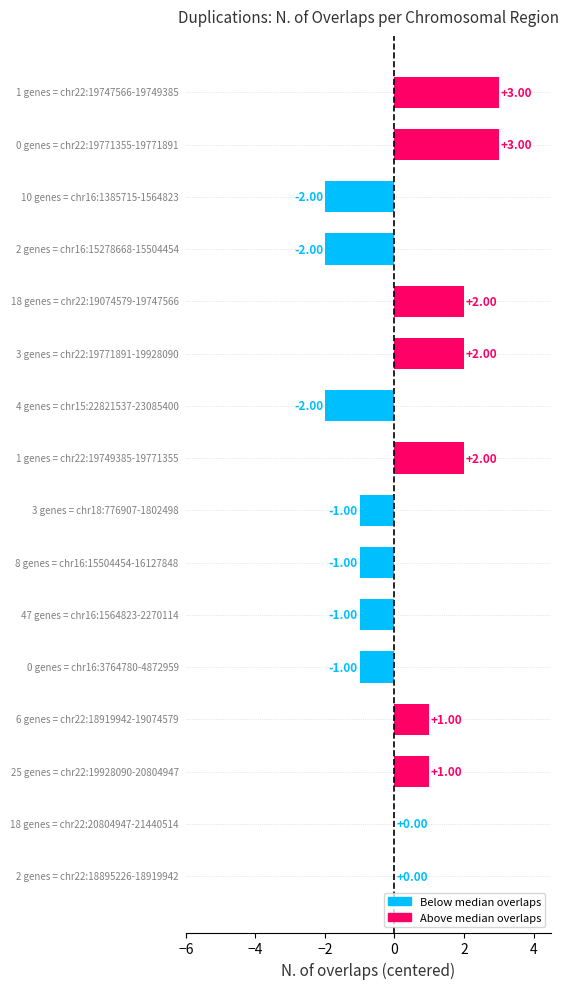

What is the difference between the second highest and second lowest values?

5